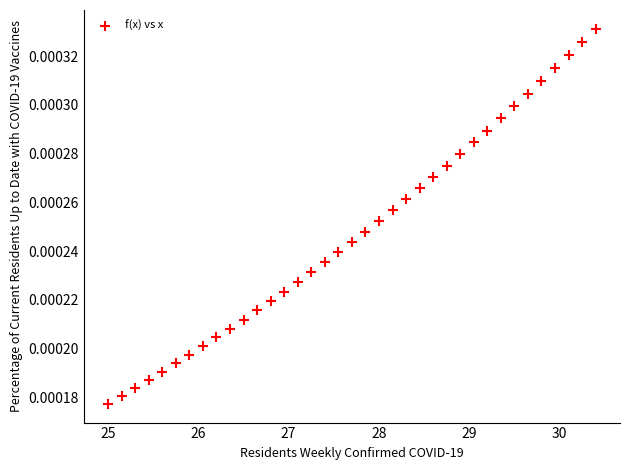

How many points are shown in the scatter plot?

37